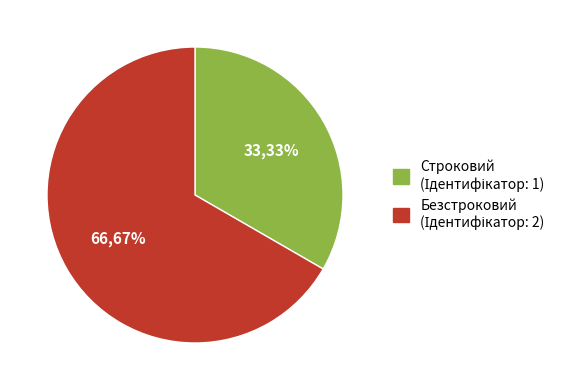

Do Безстроковий and Строковий together represent more than half of the pie?

Yes